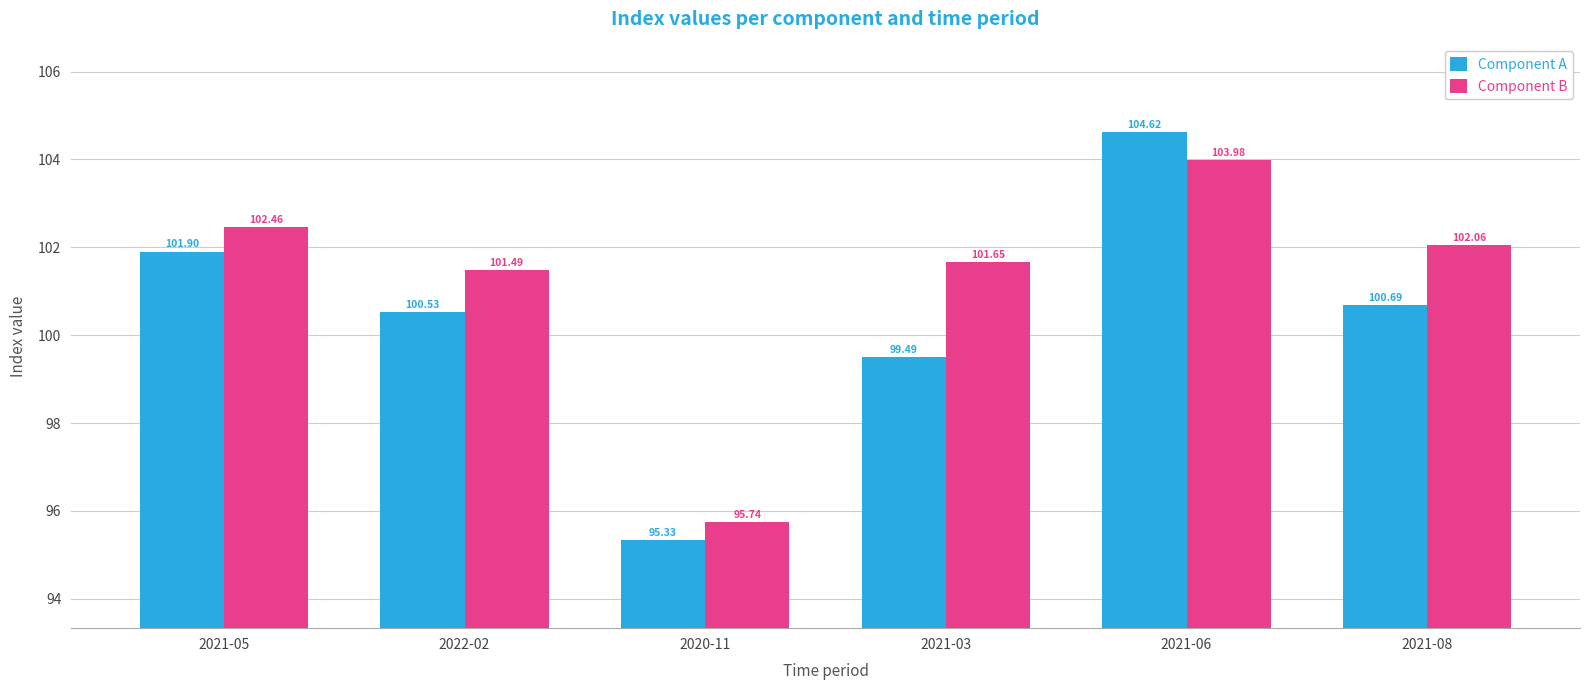

The value of Component B at 2022-02 is 101.5. True or false?

True